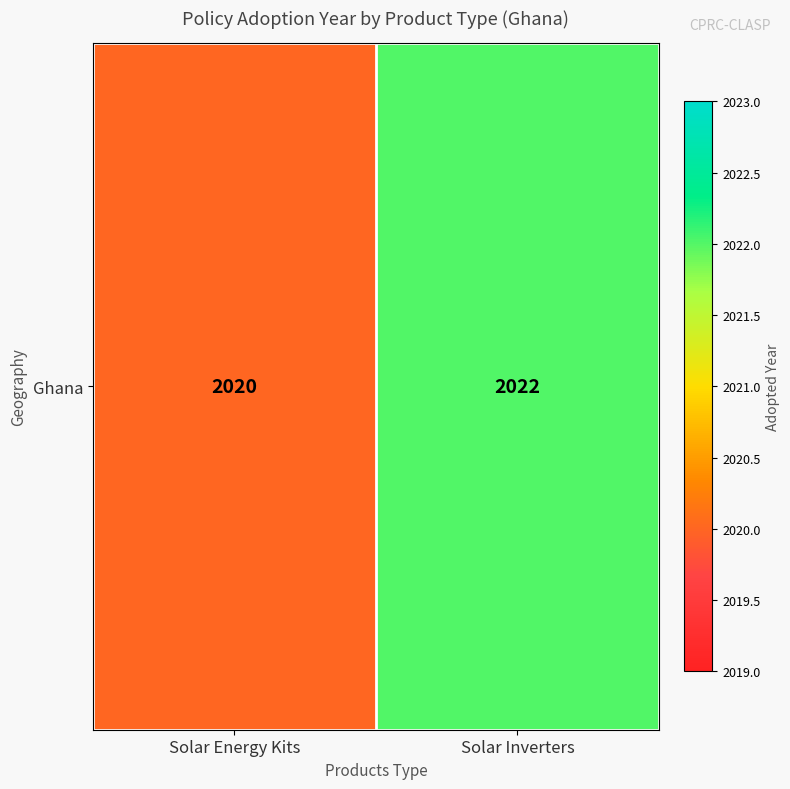

Which label corresponds to the smallest value in the chart?

Solar Energy Kits